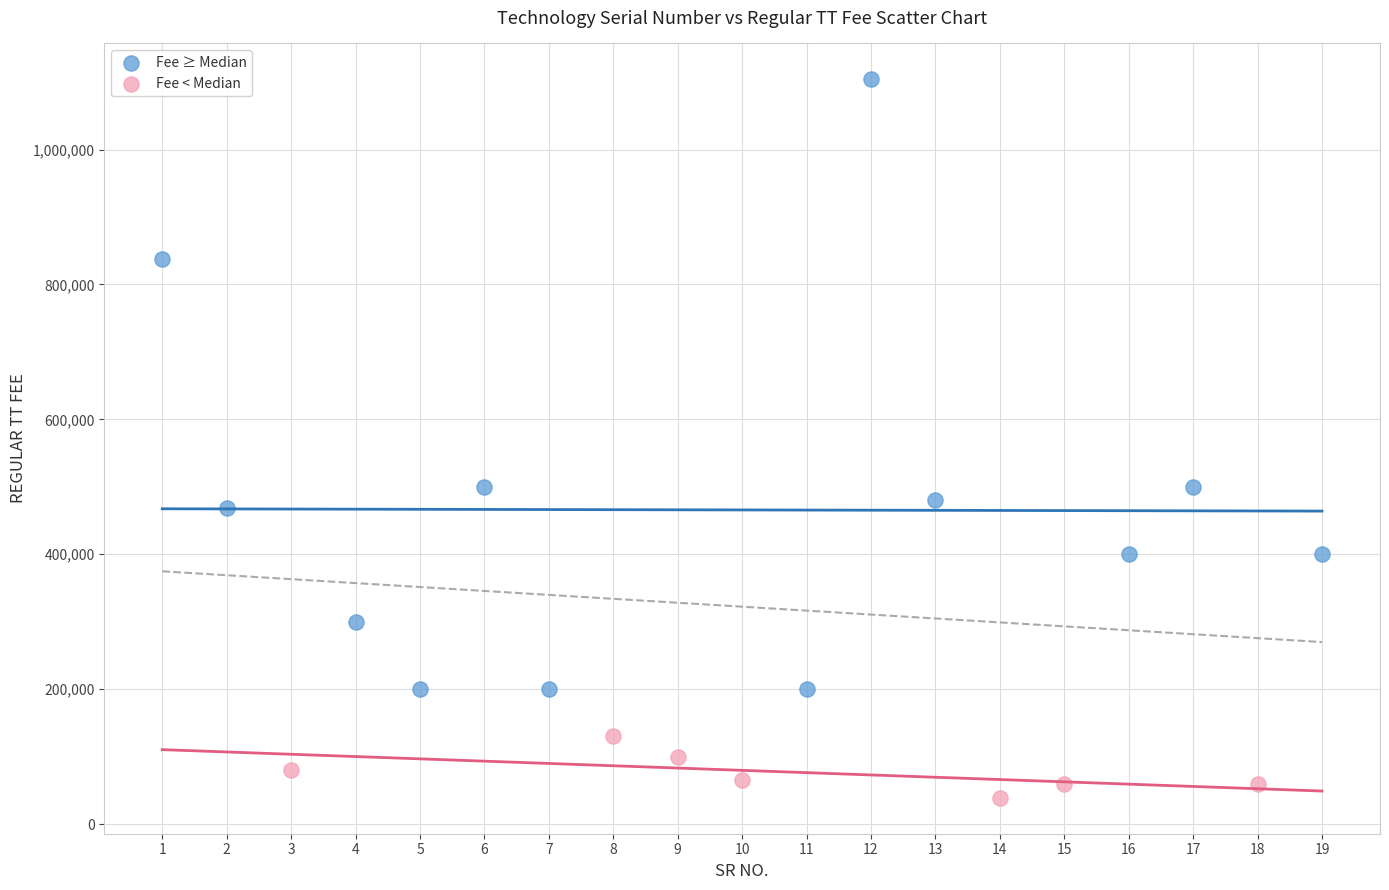

What are all the series names shown in the legend?

Fee ≥ Median, Fee < Median